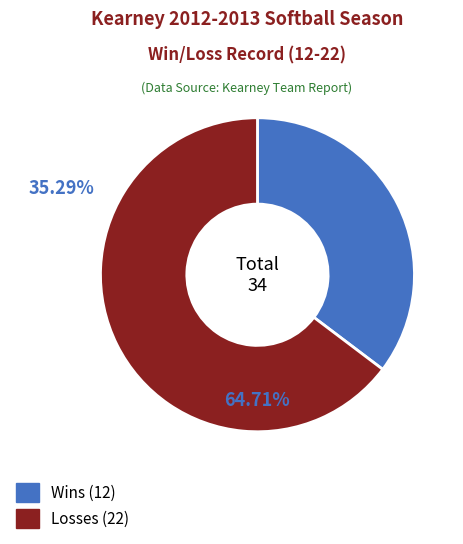

Is it true that Losses is 59% of the pie?

False